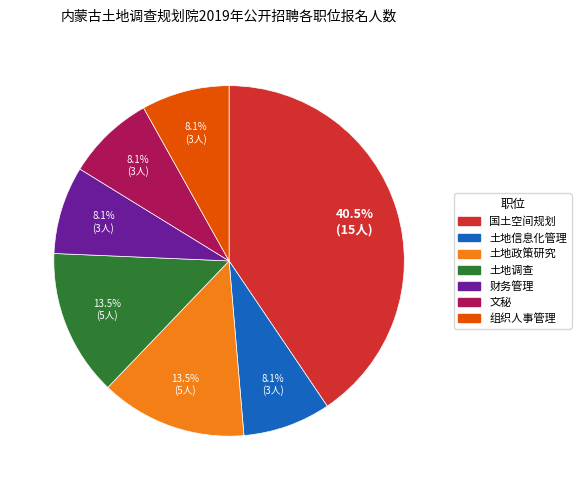

How many slices are in this pie chart?

7